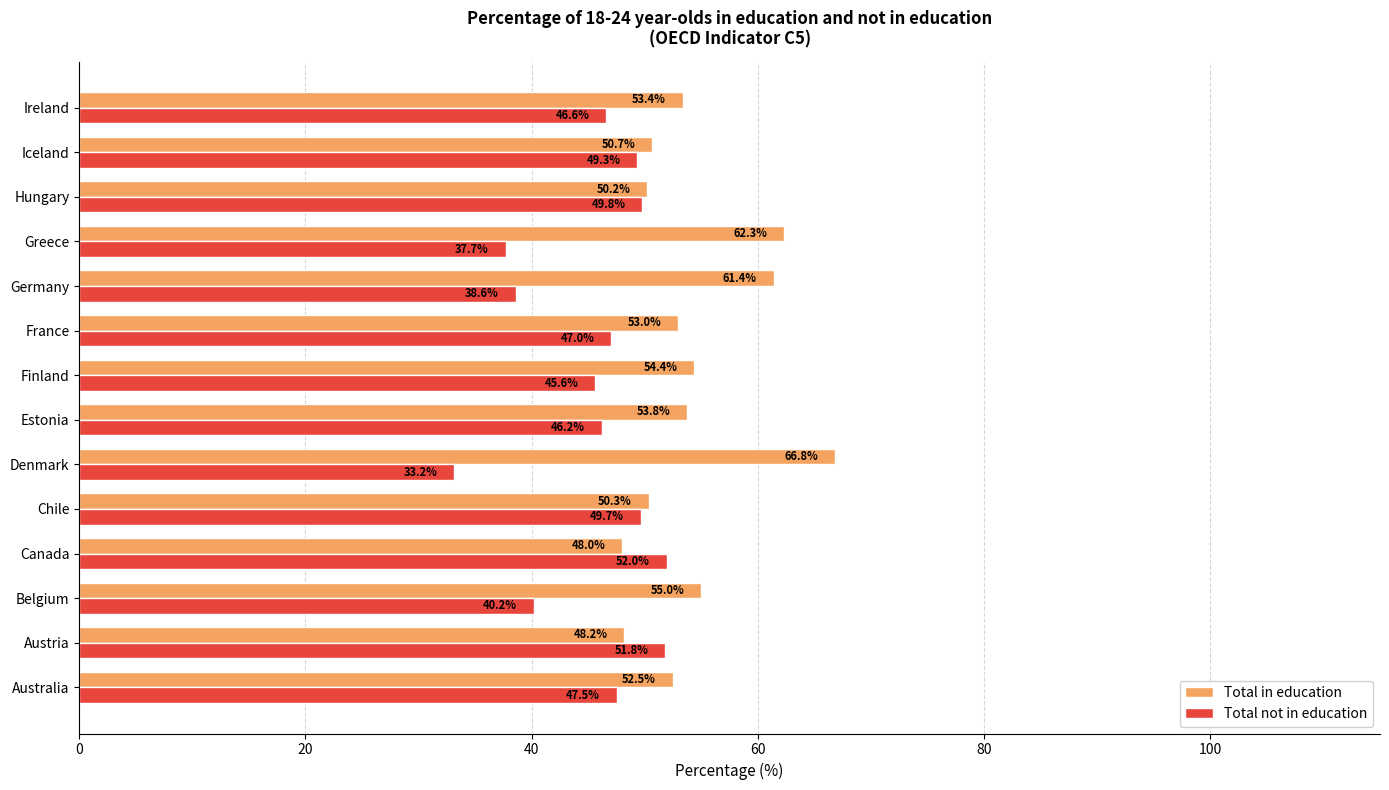

Which series has the largest total across all categories?

Total in education